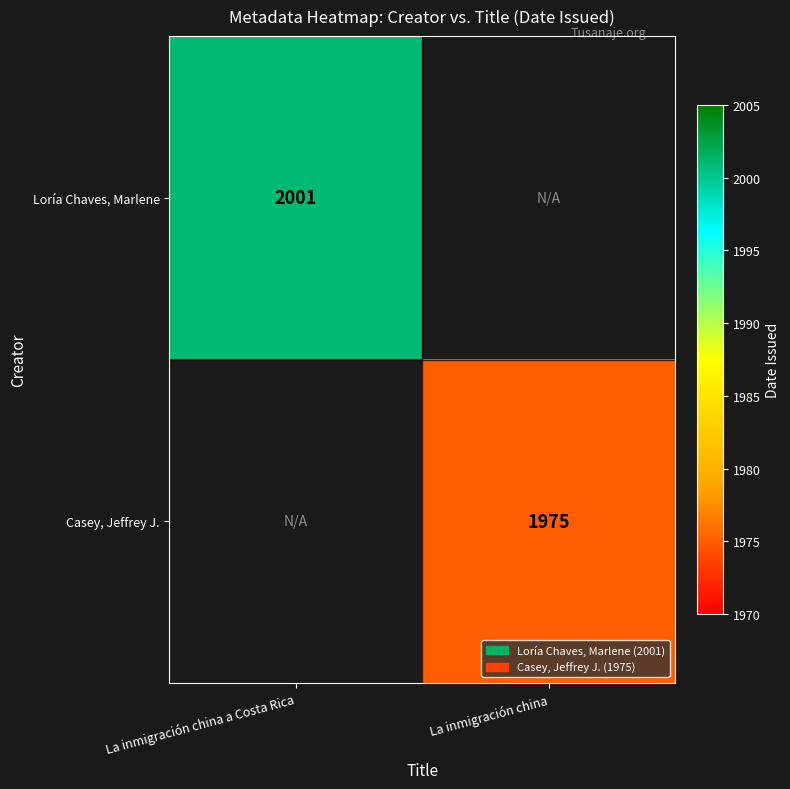

The value of Loría Chaves, Marlene at La inmigración china a Costa Rica is 1114.8. True or false?

False